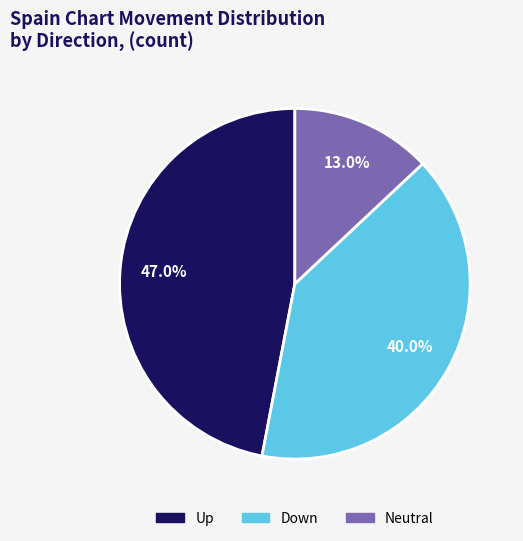

Does any single category account for the majority?

No